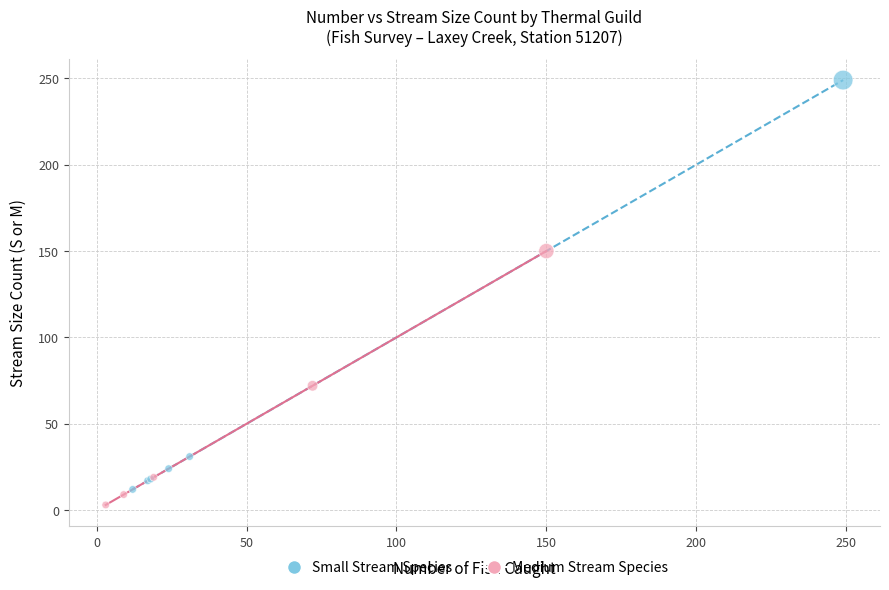

Which series contains the highest Y value?

Small Stream Species